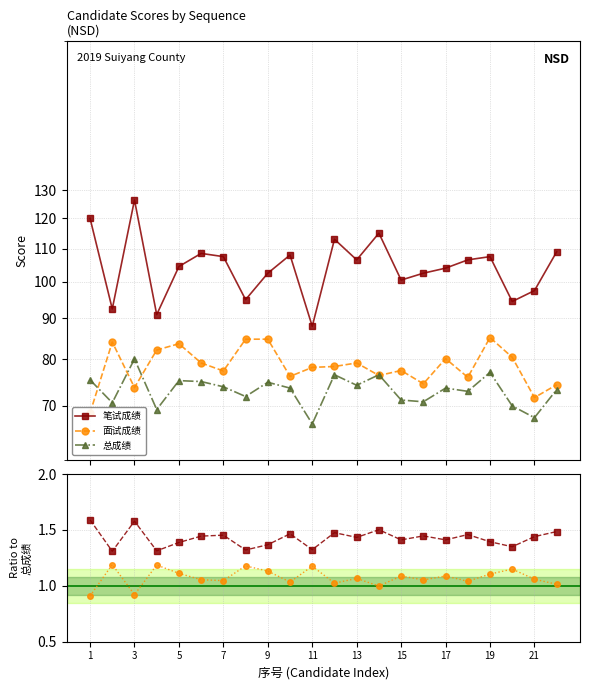

What value does the 总成绩 series have at 7?

74.0